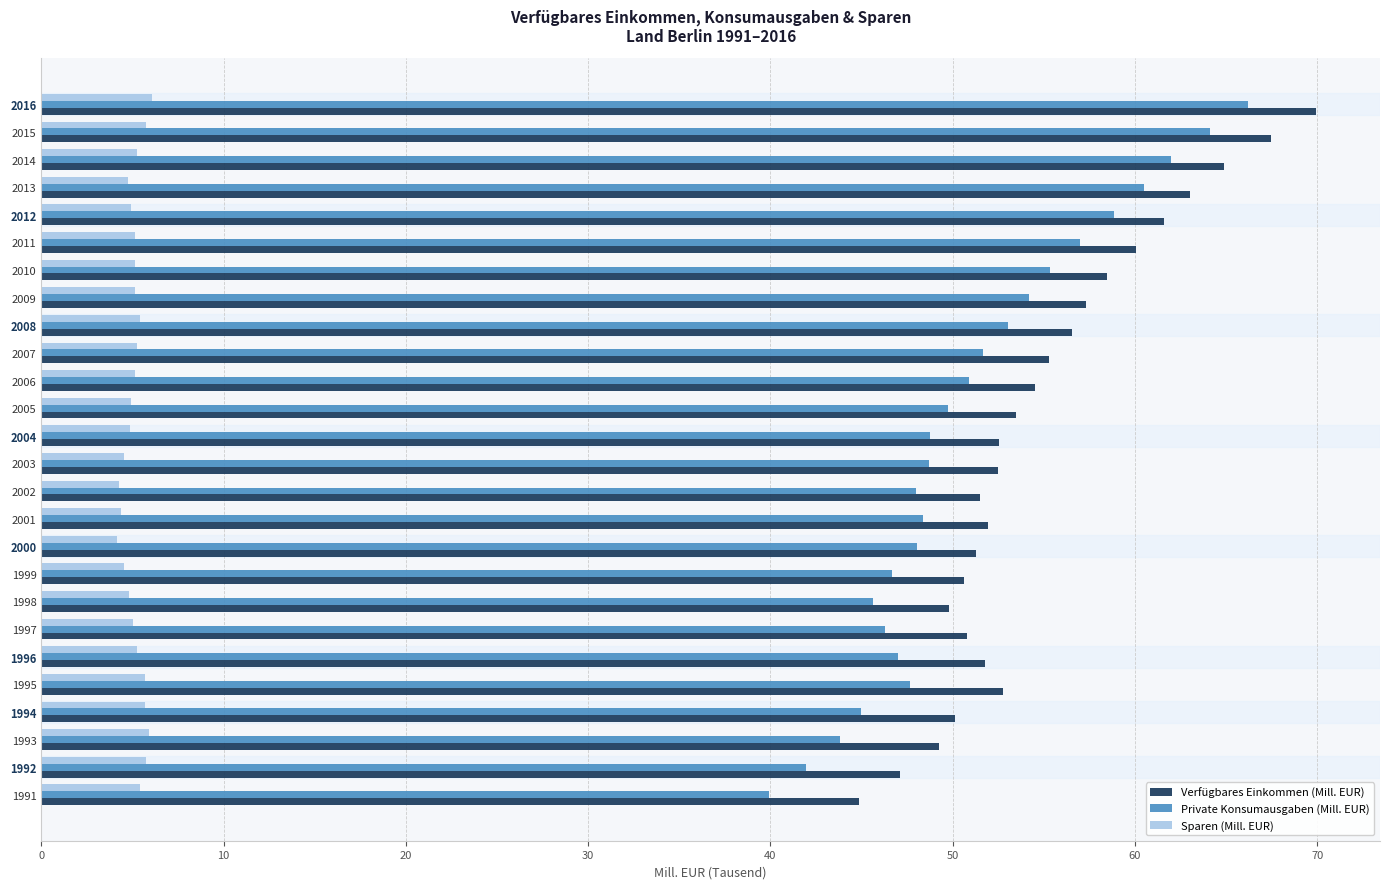

At which category is the sum across all series the highest?

2016